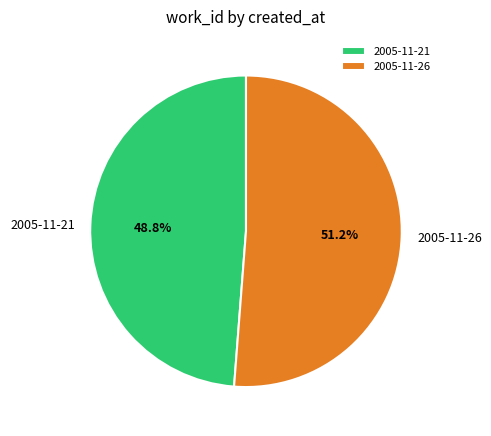

Is it true that 2005-11-21 is 57% of the pie?

False